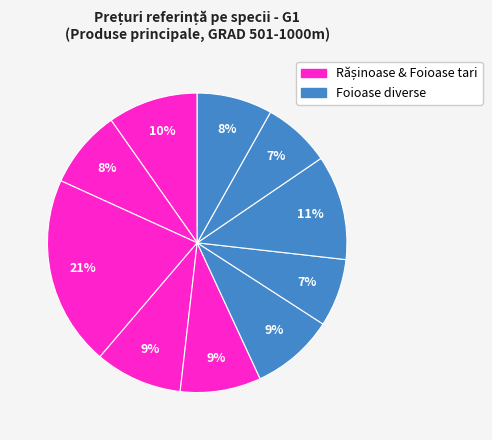

Count the number of slices in the pie.

10